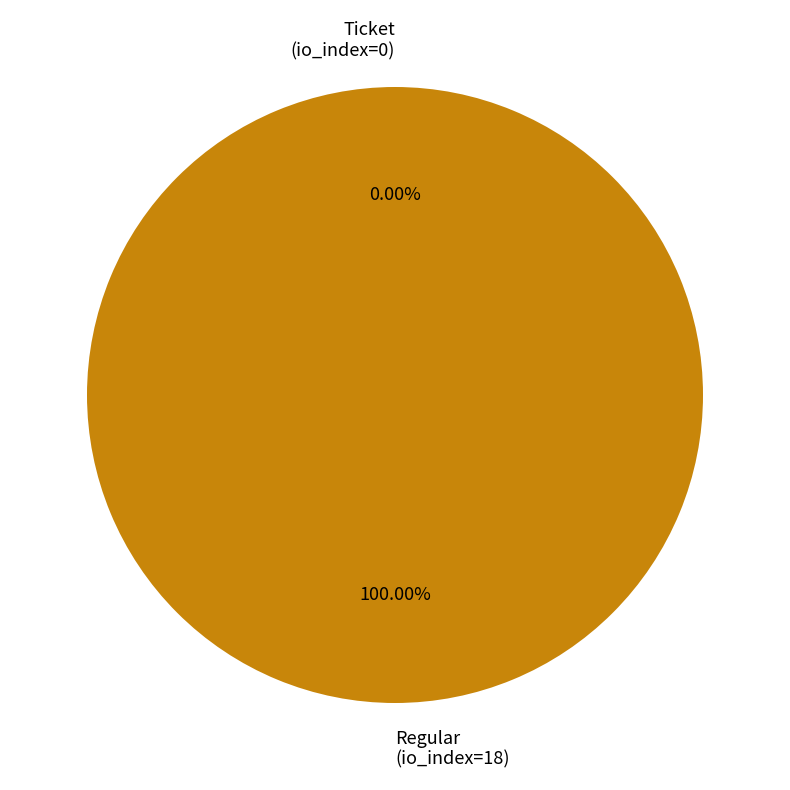

What is the smallest slice in the pie chart?

Ticket (io_index=0)